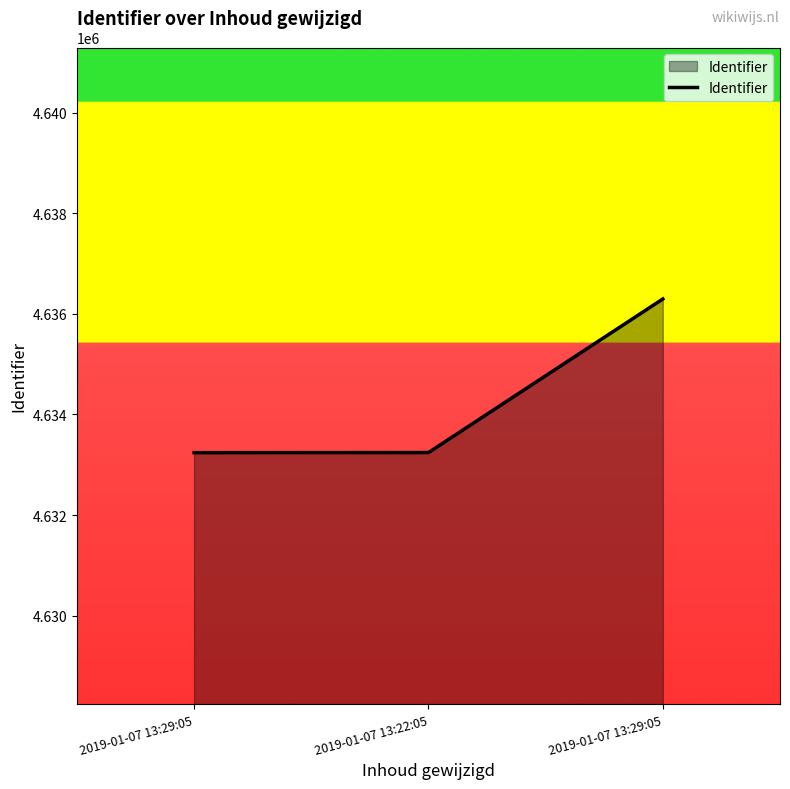

Is this an area chart (filled region under the line)?

Yes